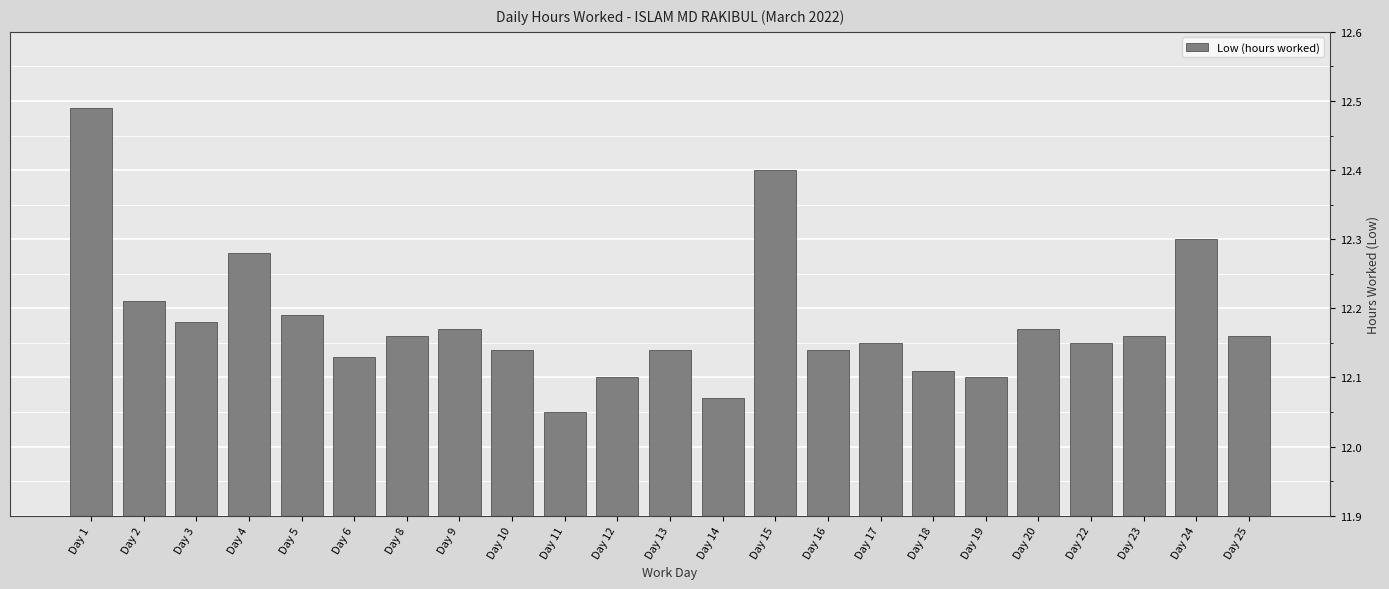

At which category does the chart reach its minimum across all series?

Day 11